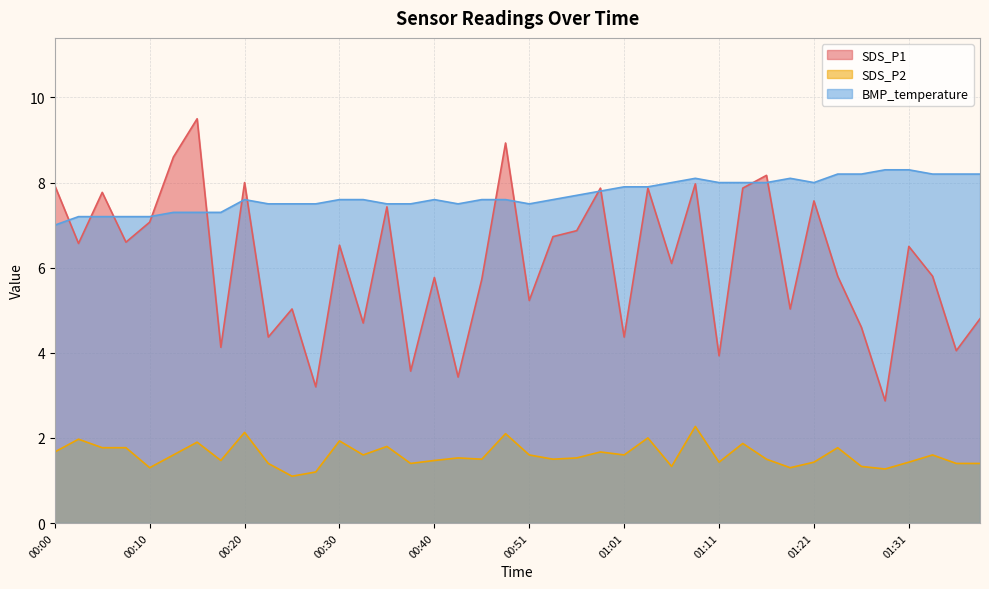

How many interior local valleys does the BMP_temperature series have?

3